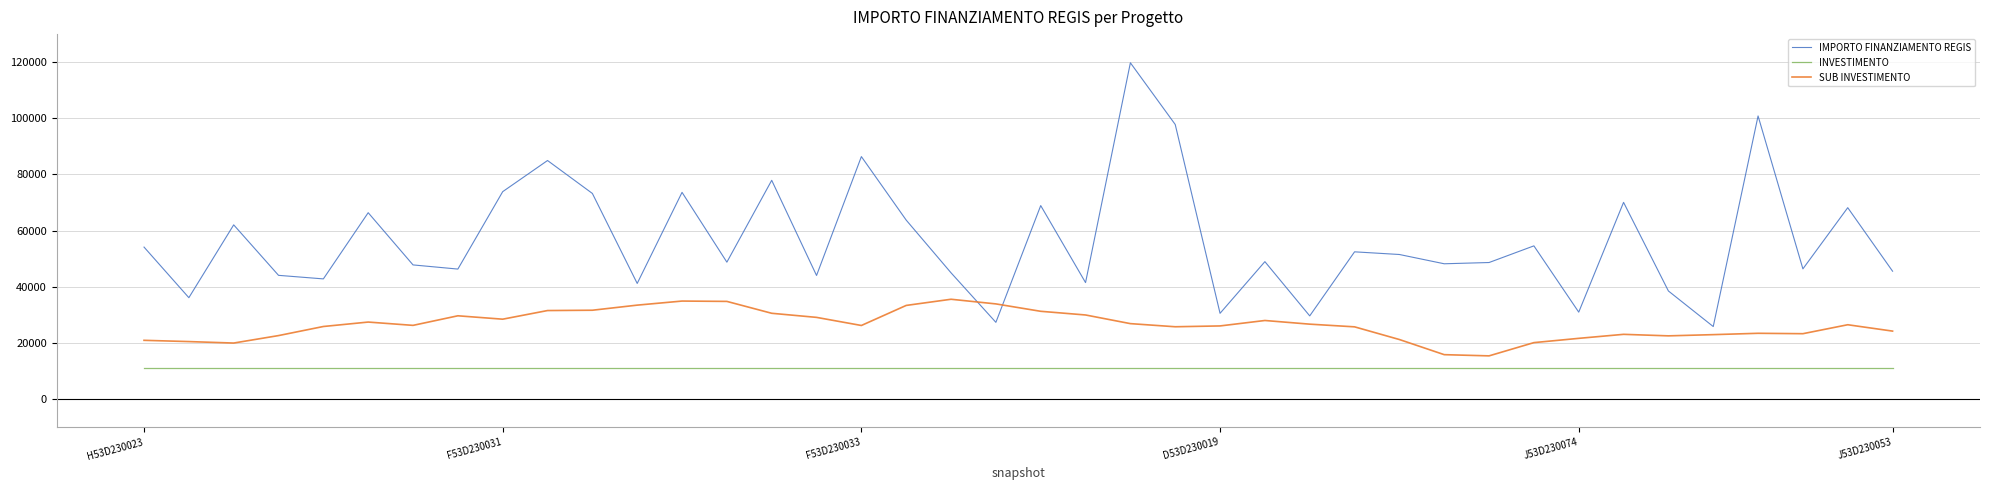

What is the maximum value shown in the chart?

119783.4